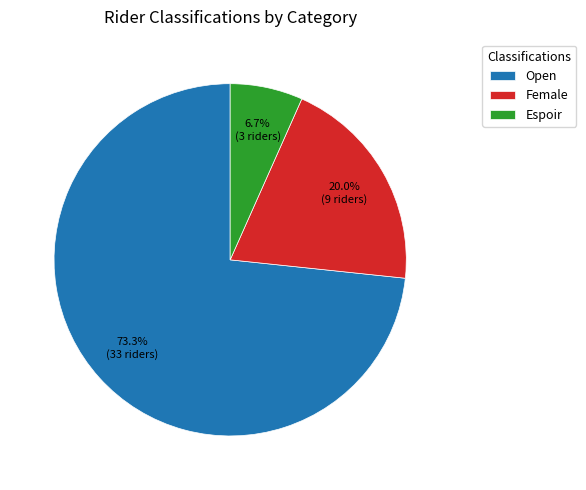

Which category has the biggest portion of the pie?

Open